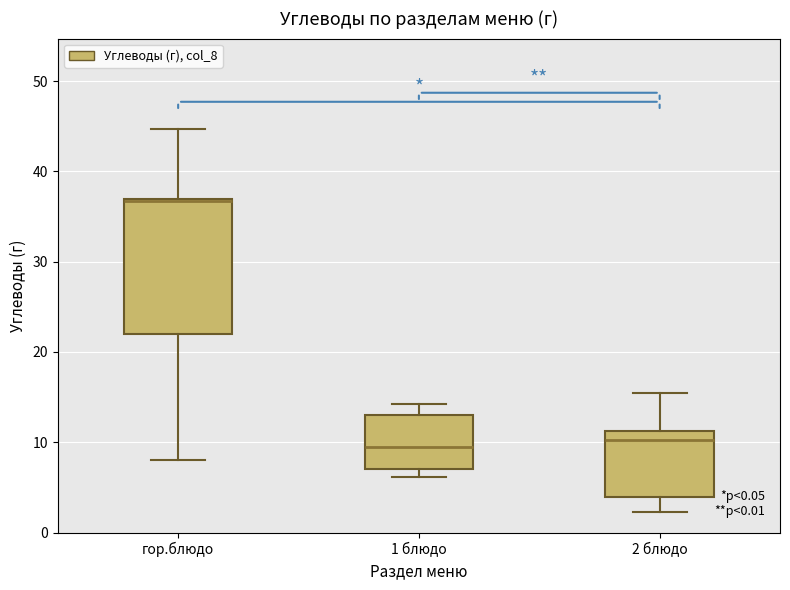

Reading left to right, transcribe this box plot: for each box, give where its median line is, the range the box spans, and where its two whiskers end, as read against the y-axis. The values are not printed on the chart, so give them approximately, as read against the axis.

гор.блюдо: median 37 (drawn on the box's upper edge), box 22 to 37, whiskers 8 to 45
1 блюдо: median 10, box 7 to 13, whiskers 6 to 14
2 блюдо: median 10, box 4 to 11, whiskers 2 to 15